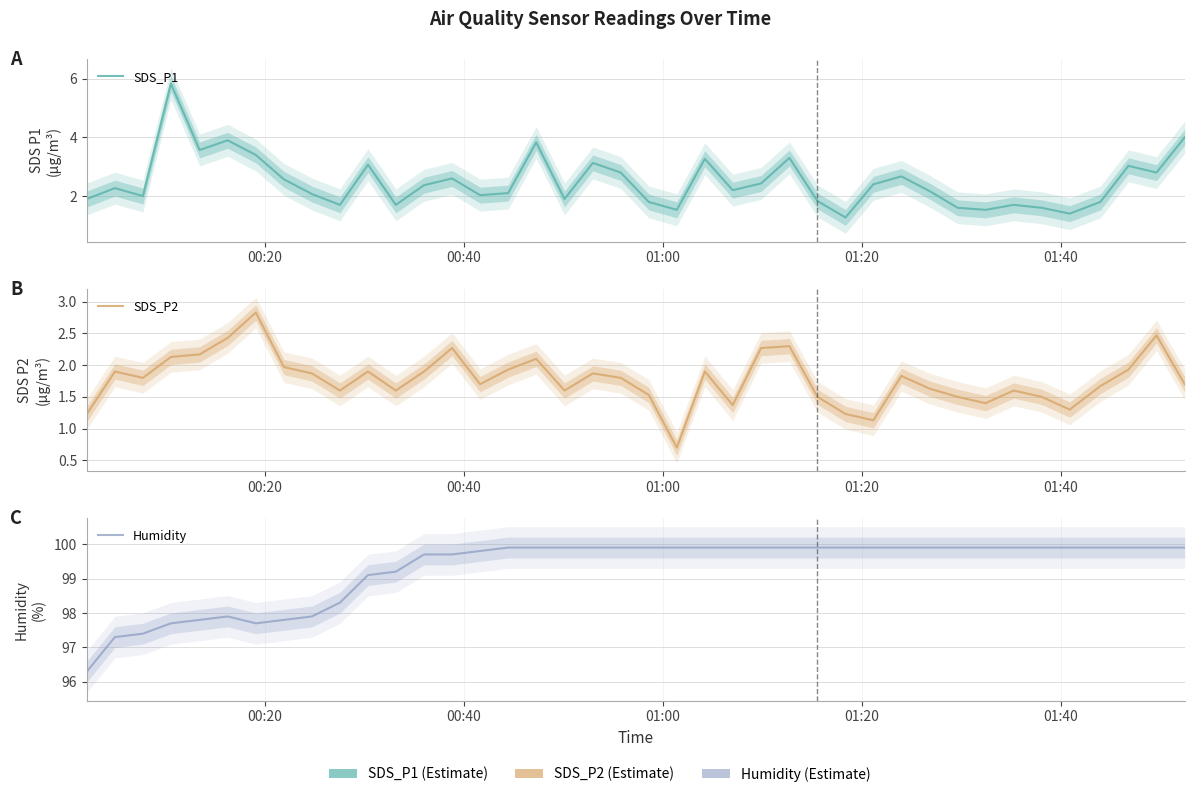

At how many categories does at least one series exceed 9?

40